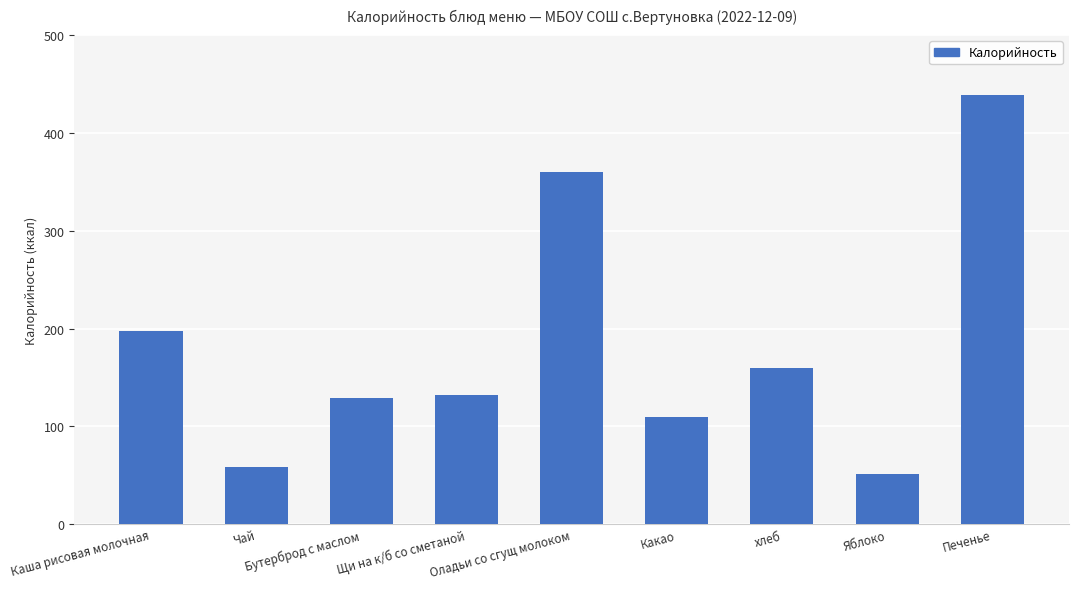

Reading left to right, list all the values displayed in this chart.

197	58	129	132	360	110	160	51	439